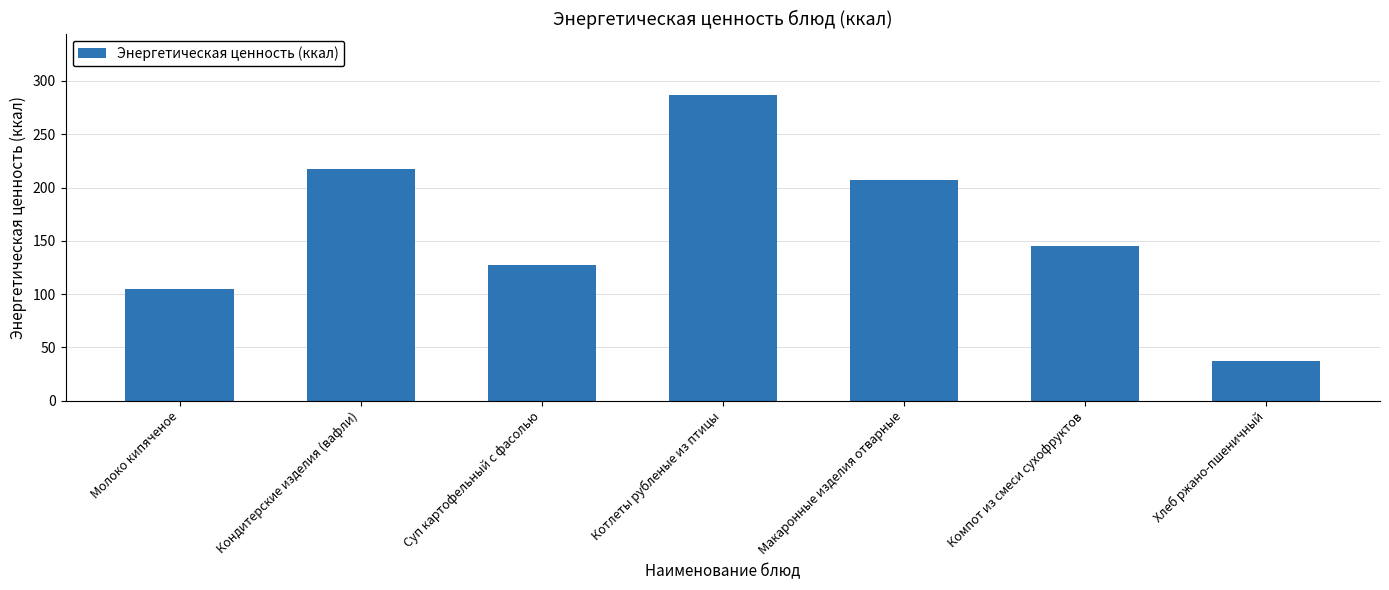

What is the difference between the values at Молоко кипяченое and Компот из смеси сухофруктов?

39.8